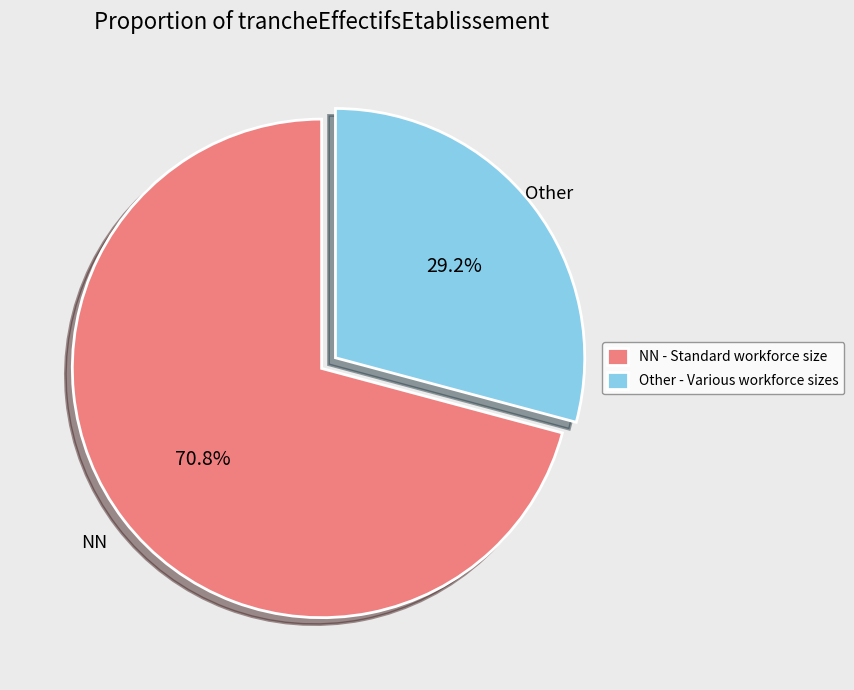

Is there a majority slice in this chart?

Yes